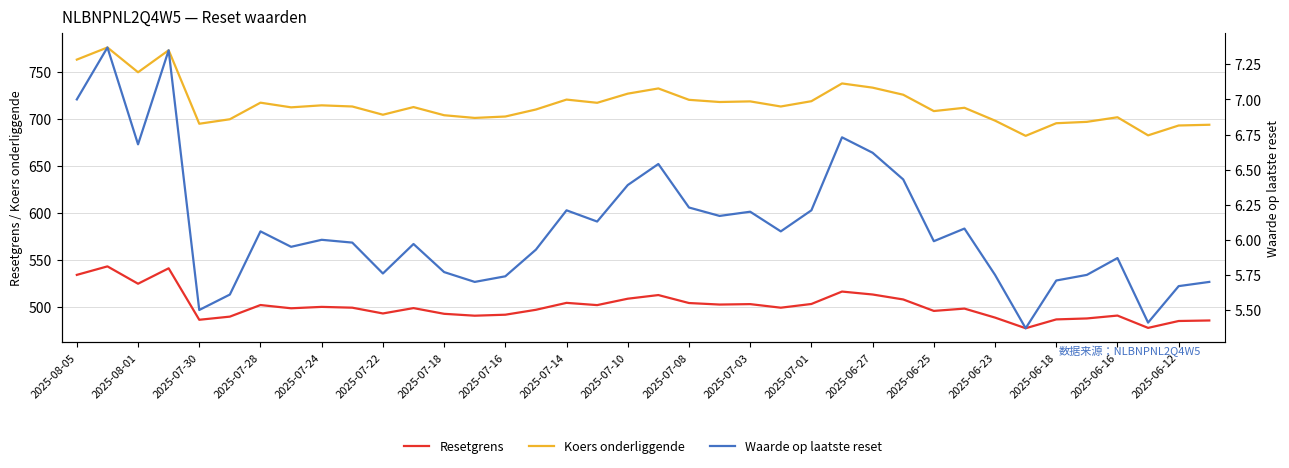

The Koers onderliggende series shows 720.9 at 2025-07-14. True or false?

True